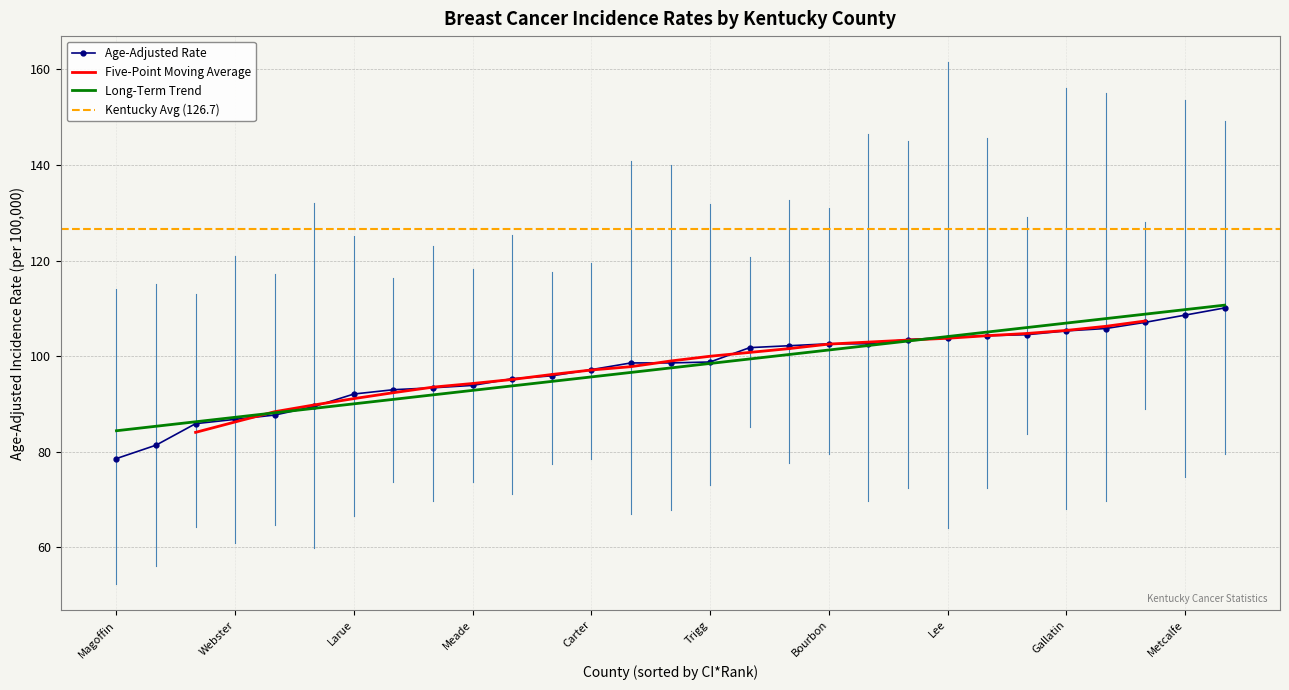

Which series has the largest range (max minus min)?

Age-Adjusted Rate